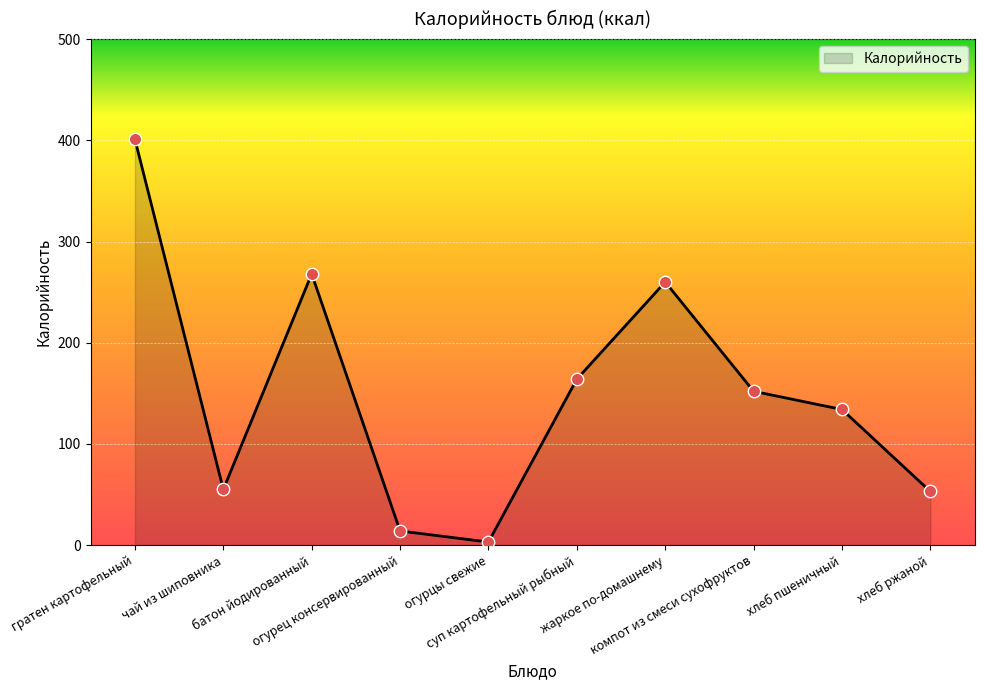

What is the change in value from гратен картофельный to батон йодированный?

-133